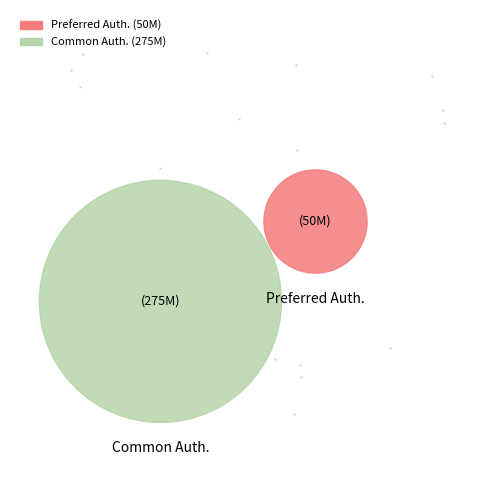

How many segments does this pie chart have?

2